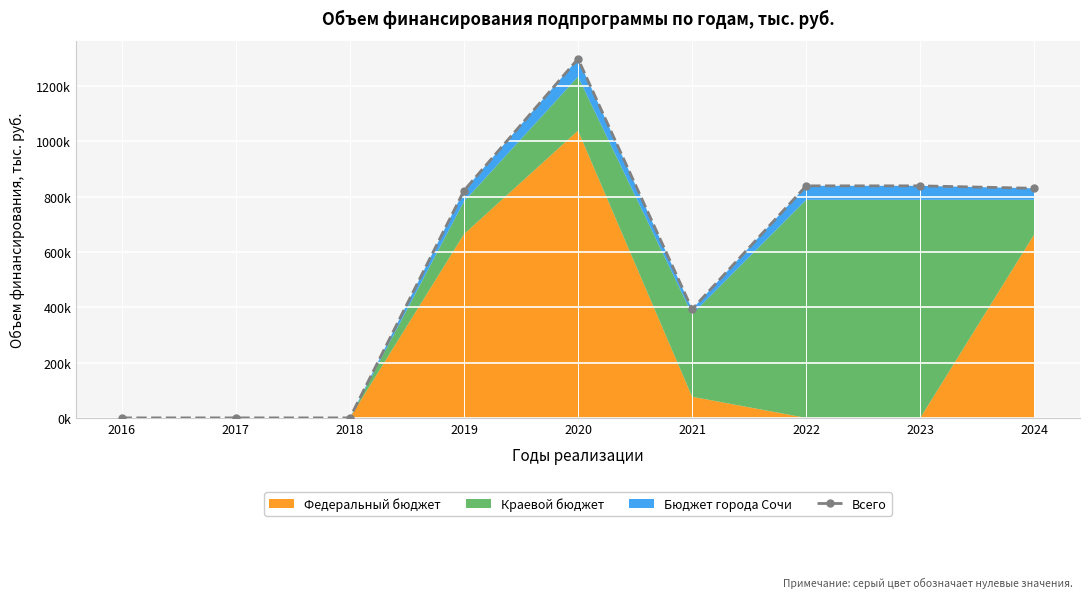

Rank the categories by value from highest to lowest.

2020, 2022, 2023, 2024, 2019, 2021, 2016, 2017, 2018